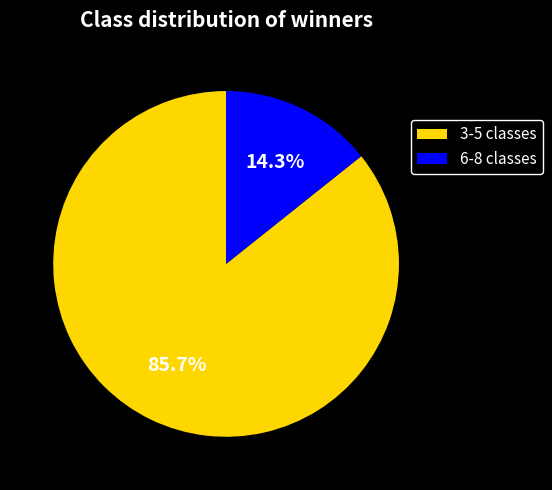

Which slice is the largest?

3-5 classes